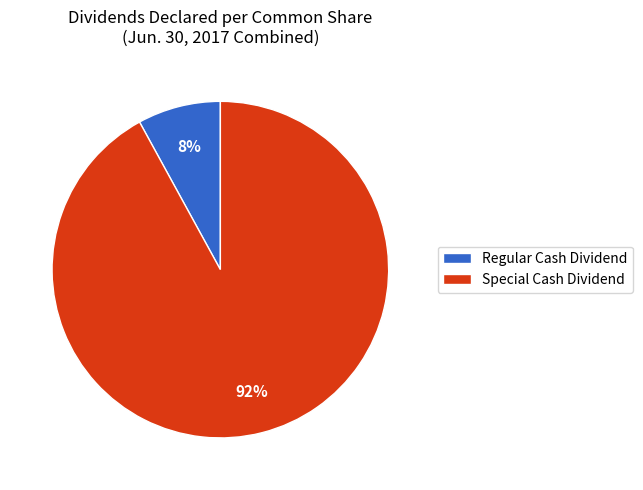

Which has a higher value, Special Cash Dividend or Regular Cash Dividend?

Special Cash Dividend